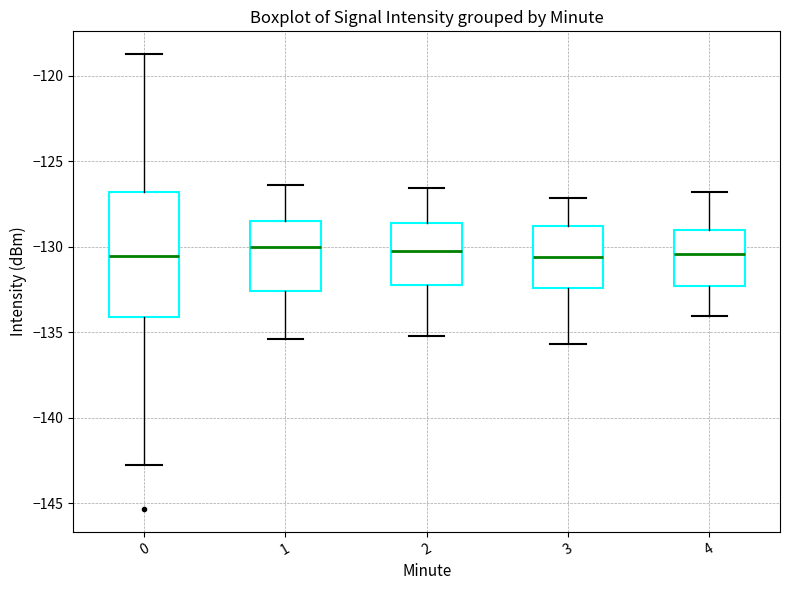

Which box is the tallest, from its lower edge to its upper edge?

0